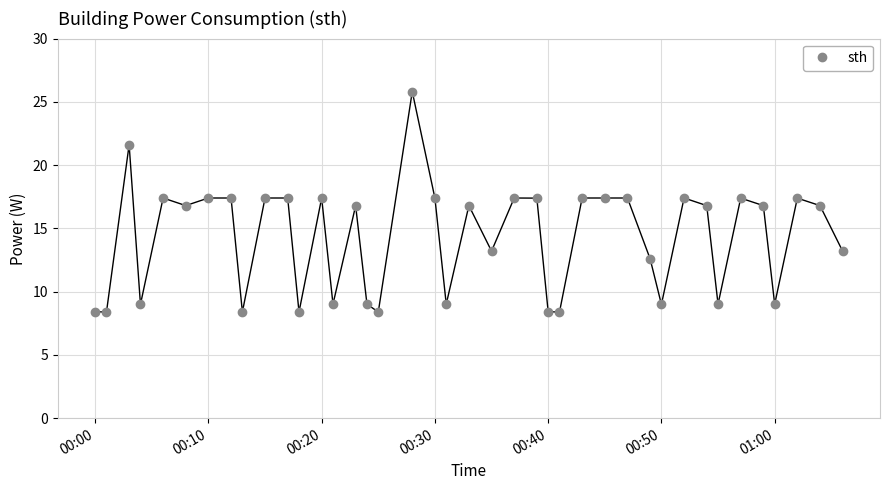

True or false: there are more than 2 points higher than both neighbors.

True